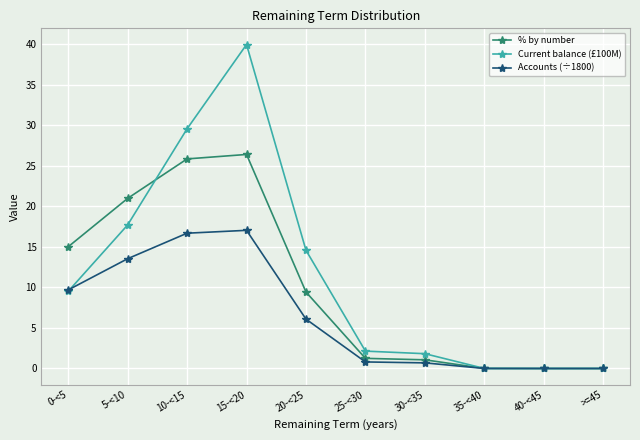

What is the label of the 4th point from the right?

30-<35